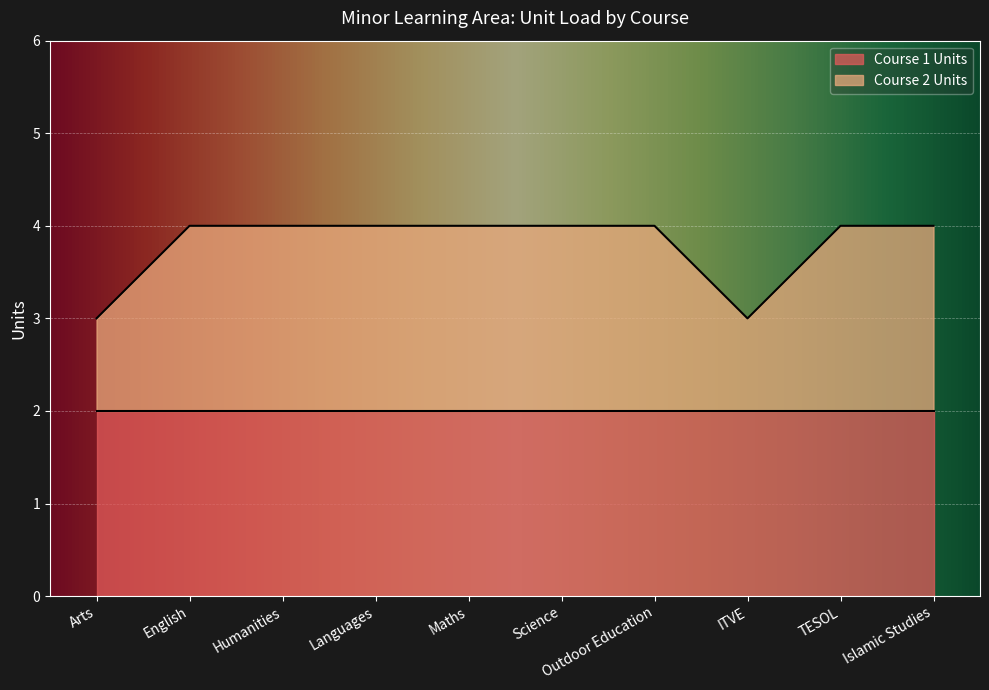

What is the greatest value displayed?

4